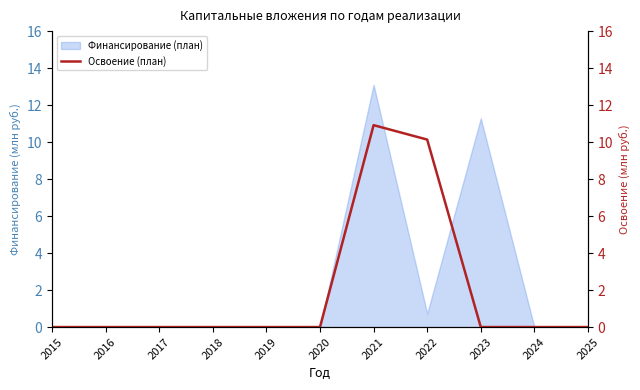

What is the average value?

1.9